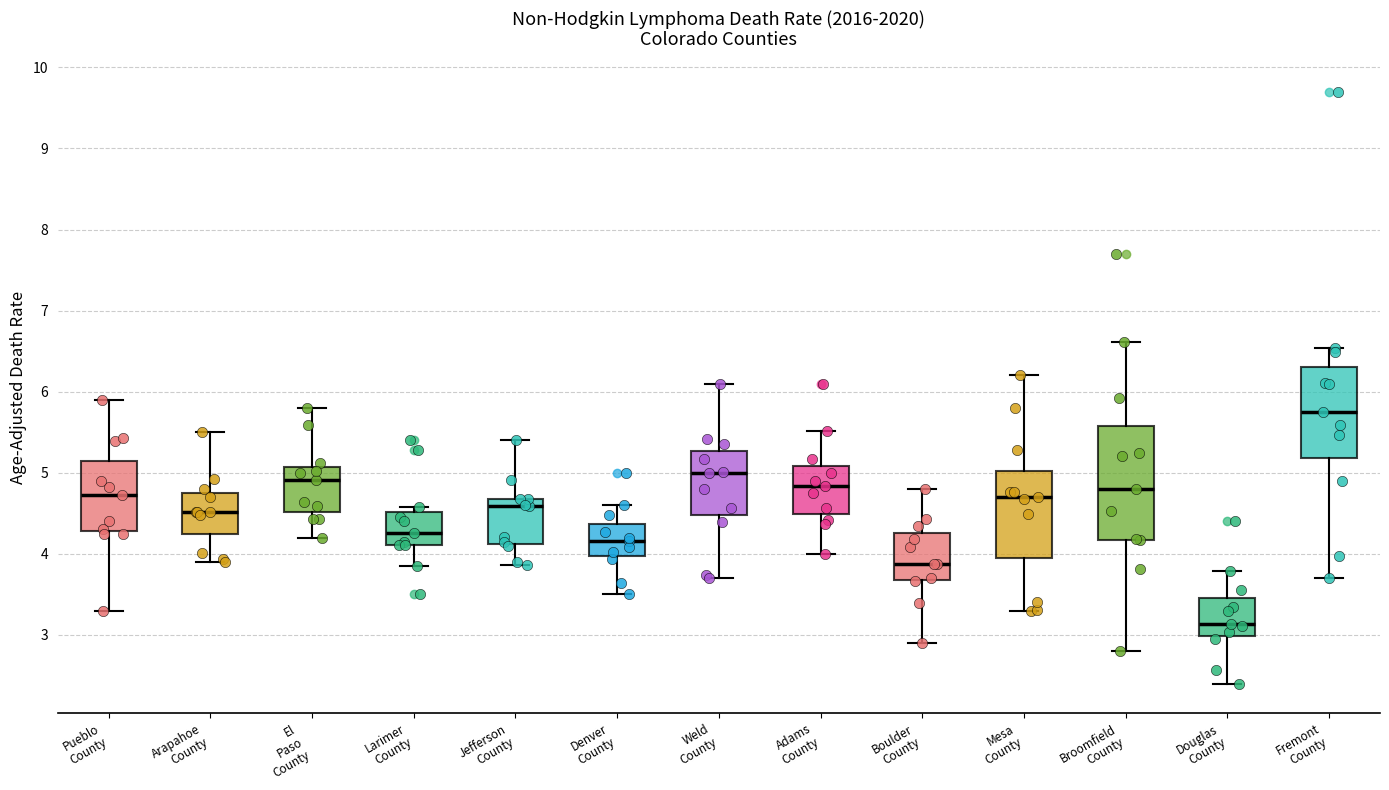

Where does the median line of the box for Arapahoe County sit on the y-axis? The values are not printed on the chart, so give them approximately, as read against the axis.

4.5